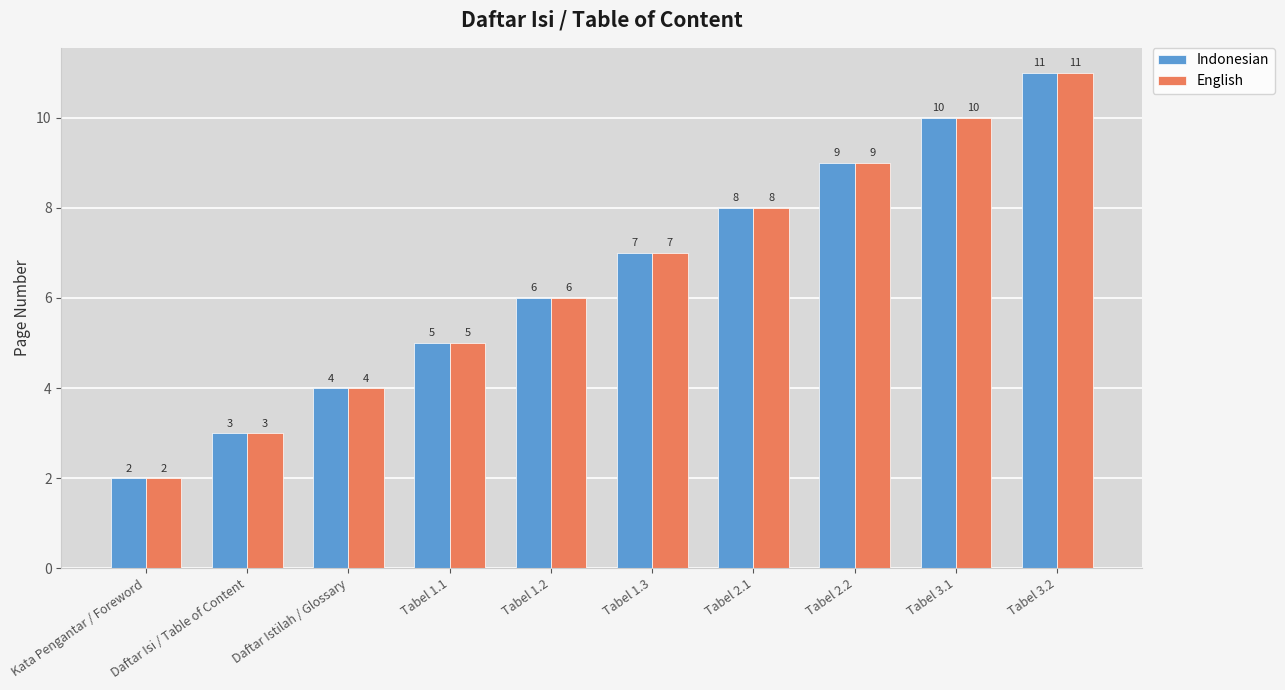

Are the bars grouped side by side (vs. stacked)?

Yes